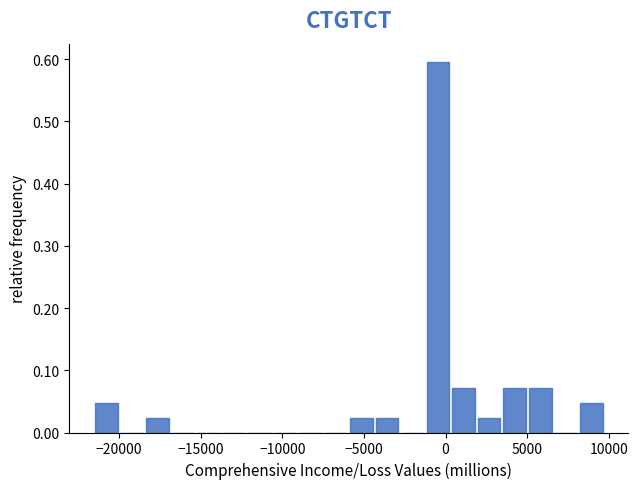

Read against the x-axis, roughly where is the centre of the tallest bar?

-500